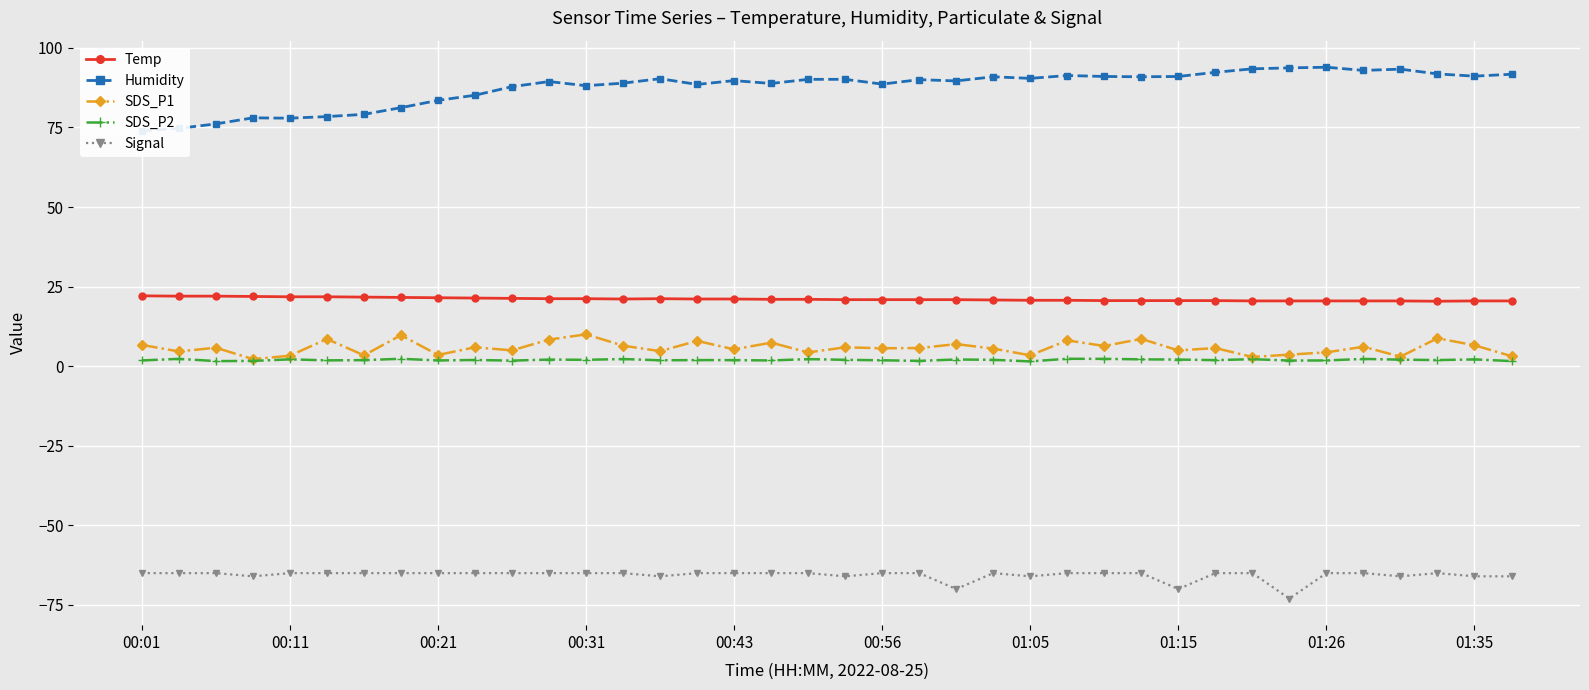

True or false: Temp and SDS_P2 cross at least once.

False